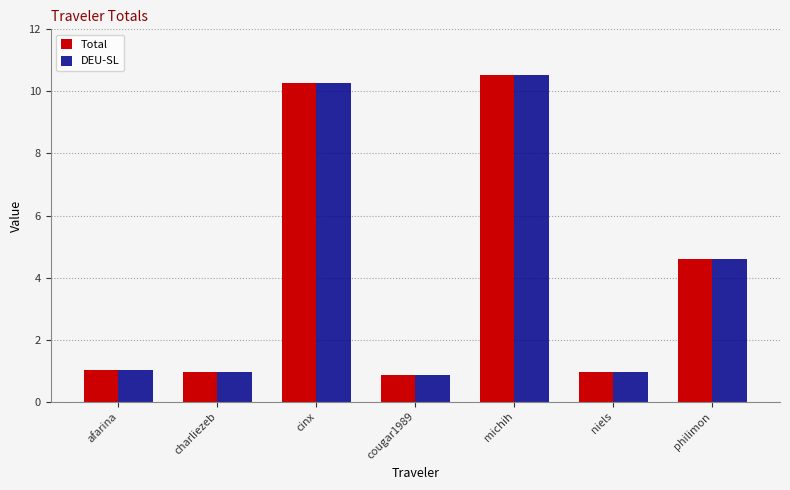

What is the average value of the DEU-SL series?

4.2